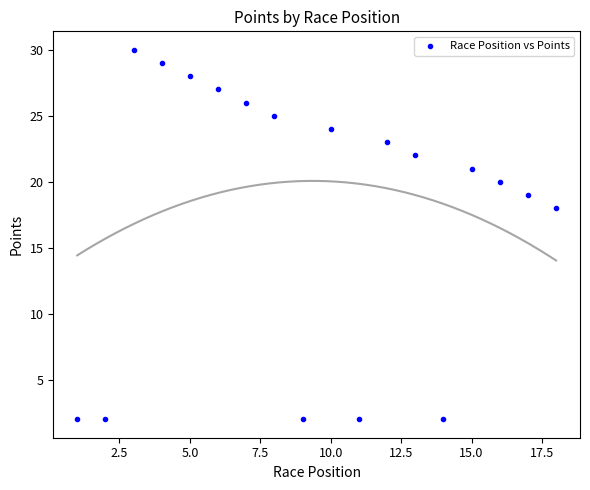

What is the range of Y values (max minus min)?

28